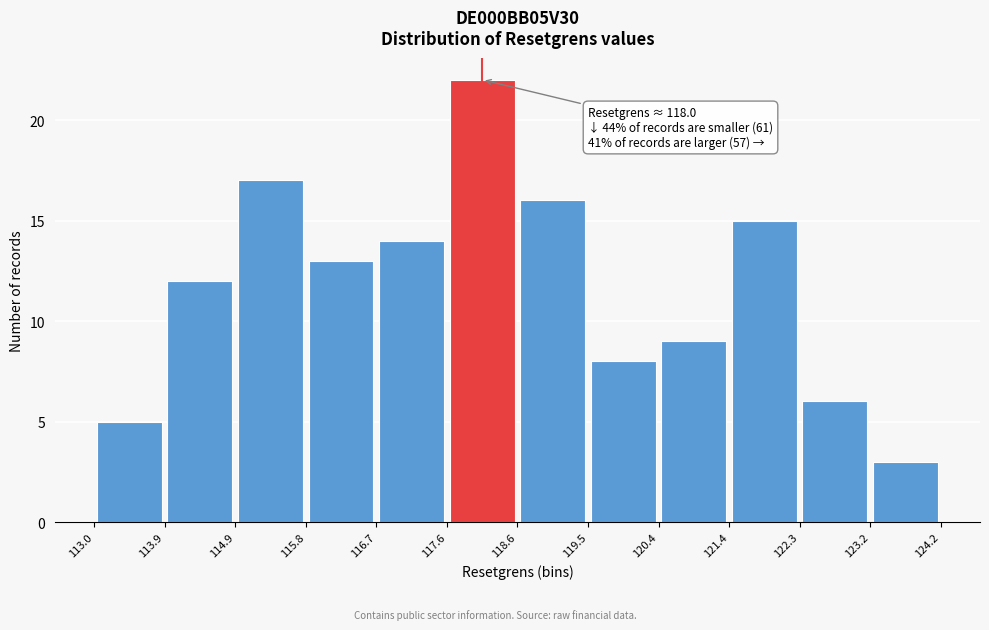

Which range on the x-axis has the tallest bar?

117.6 to 118.6